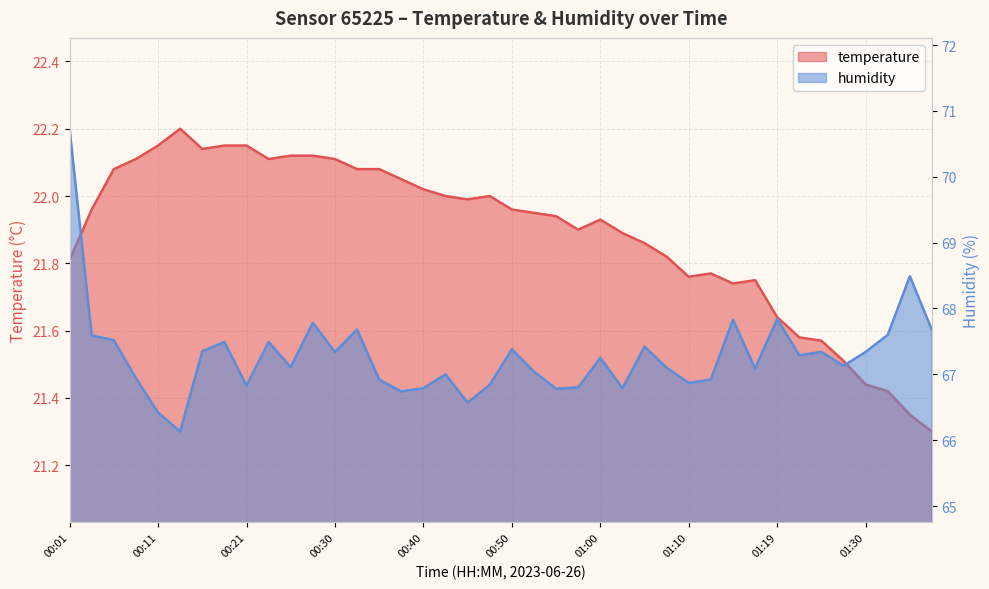

What are all the series names shown in the legend?

temperature, humidity